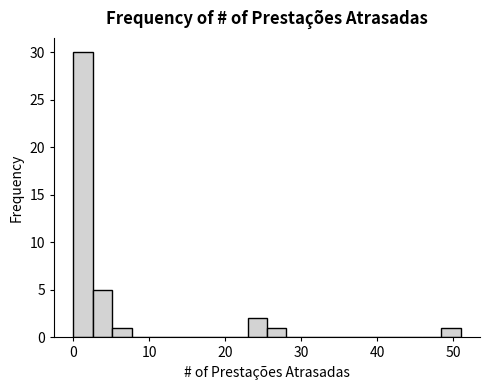

Read against the x-axis, roughly where is the centre of the tallest bar?

1